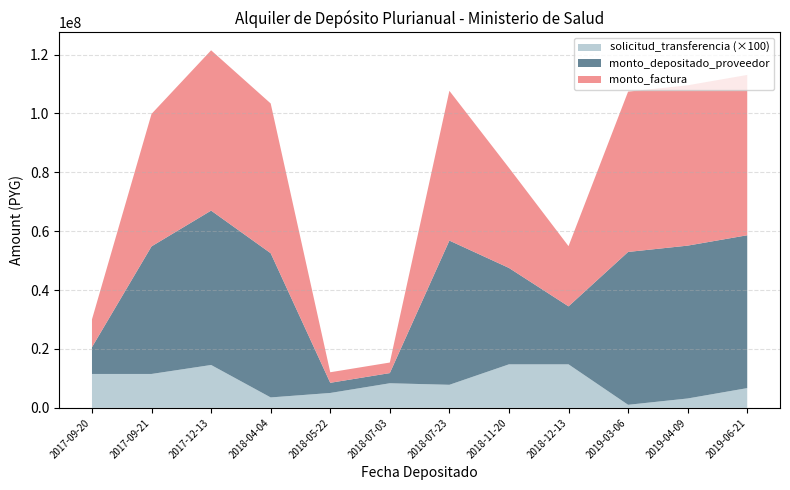

At which category is the sum across all series the highest?

2017-12-13